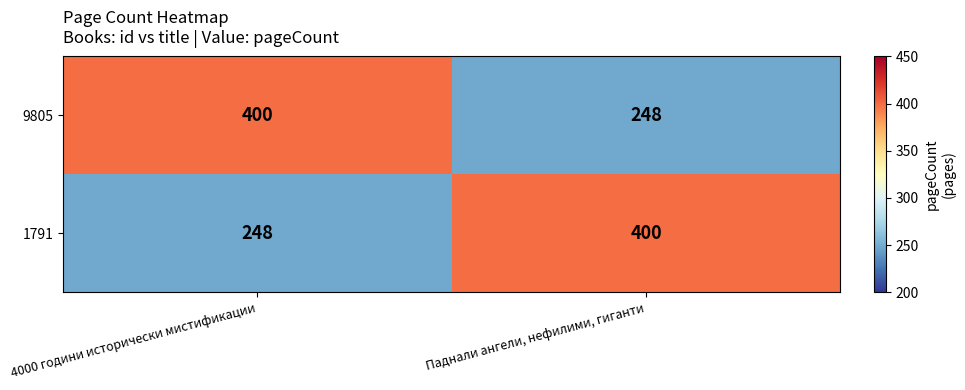

Rank the categories by 1791 value from lowest to highest.

4000 години исторически мистификации, Паднали ангели, нефилими, гиганти